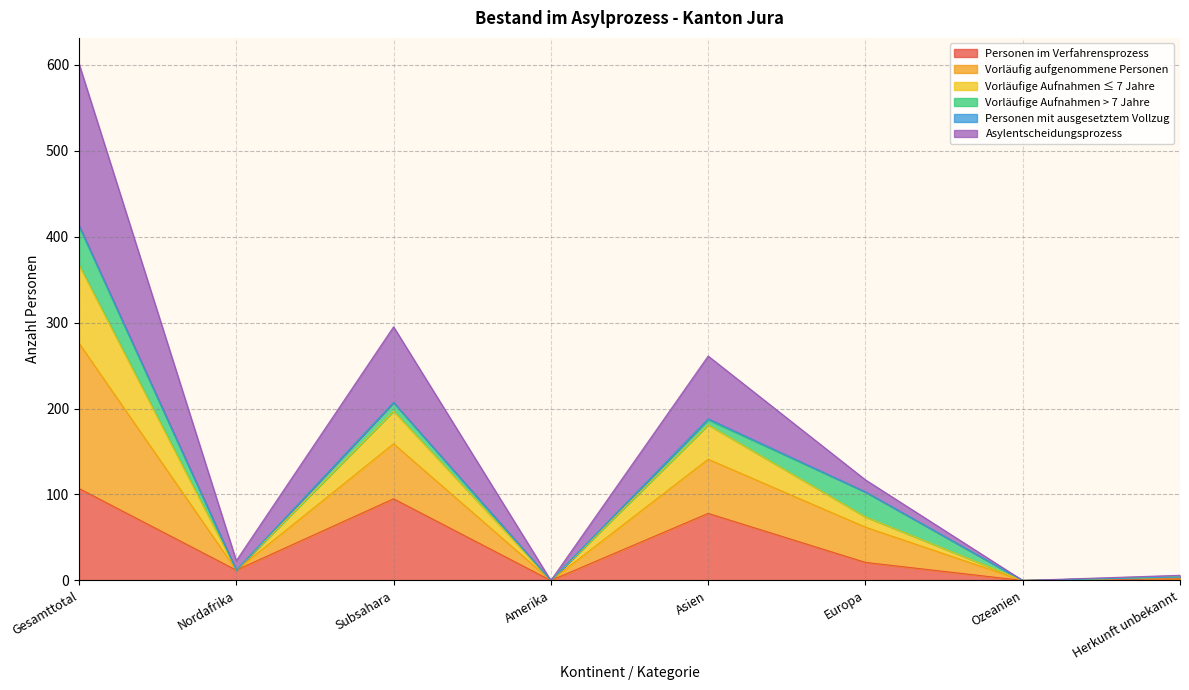

The value of Personen im Verfahrensprozess at Asien is 26. True or false?

False